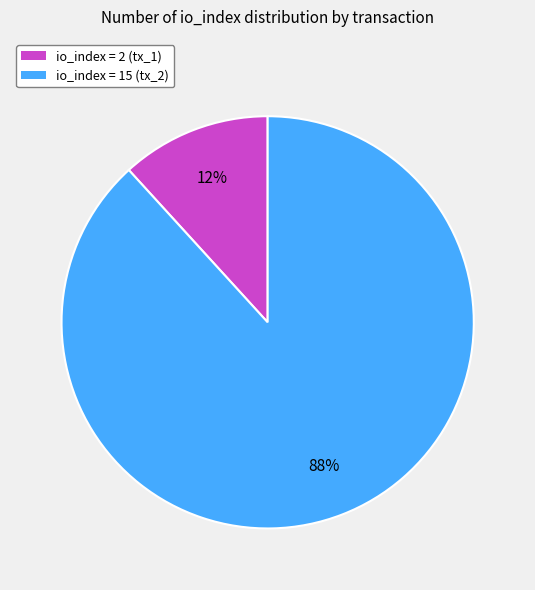

How many slices are in this pie chart?

2